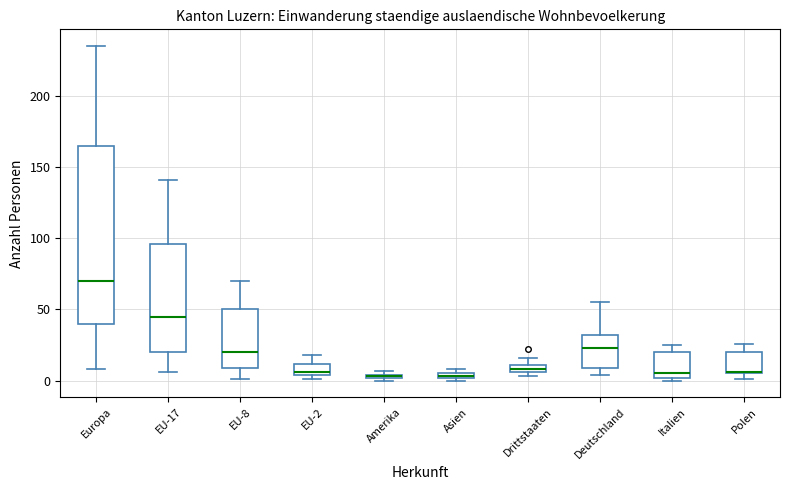

Comparing the boxes themselves (not the whiskers), which one is the tallest?

Europa